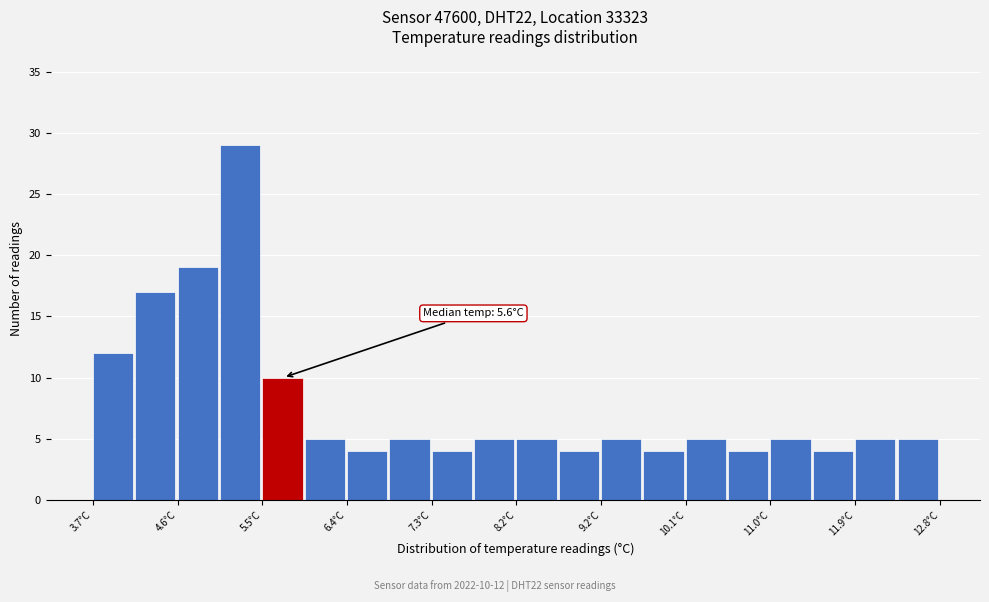

Which range on the x-axis has the tallest bar?

5.1 to 5.5